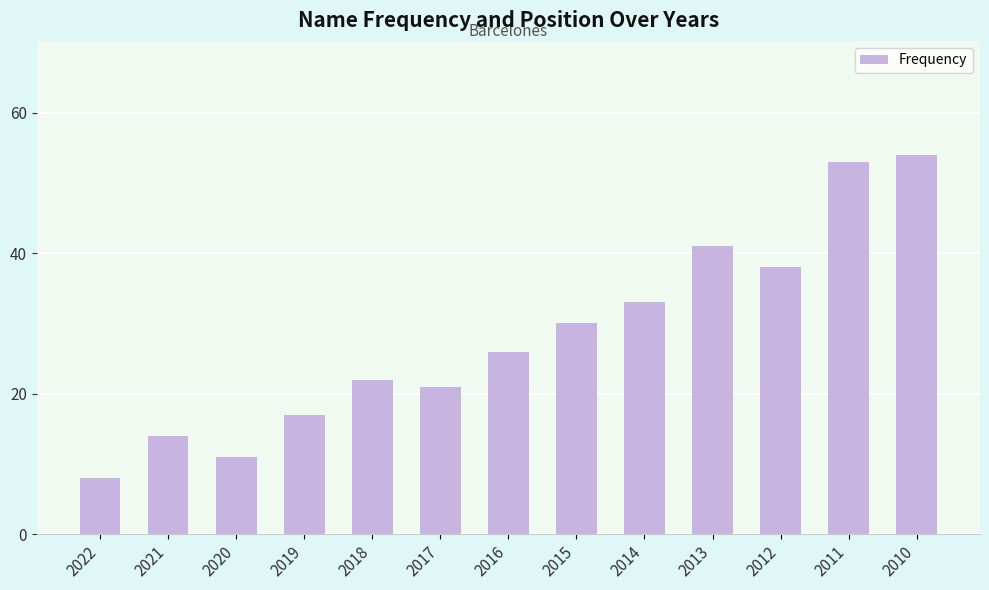

What value does the data have at 2012, to the nearest 5?

40